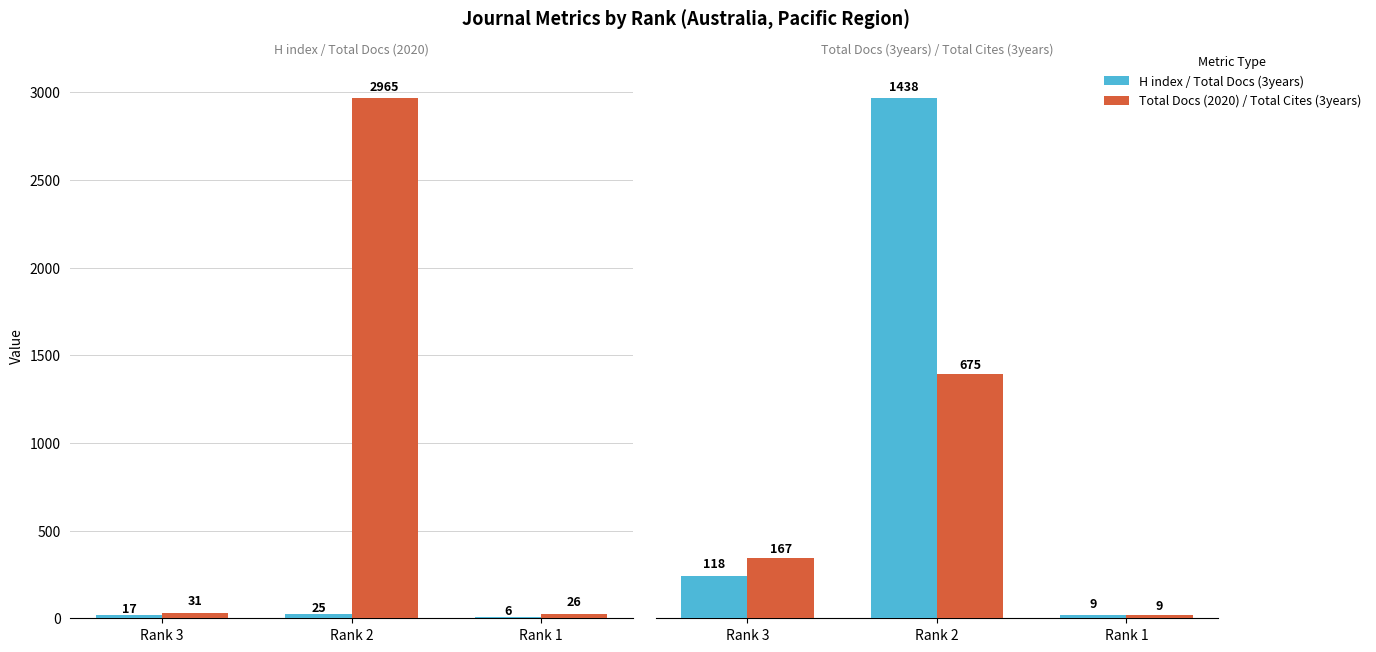

The value of Total Docs. (2020) at Rank 1 is 9. True or false?

True